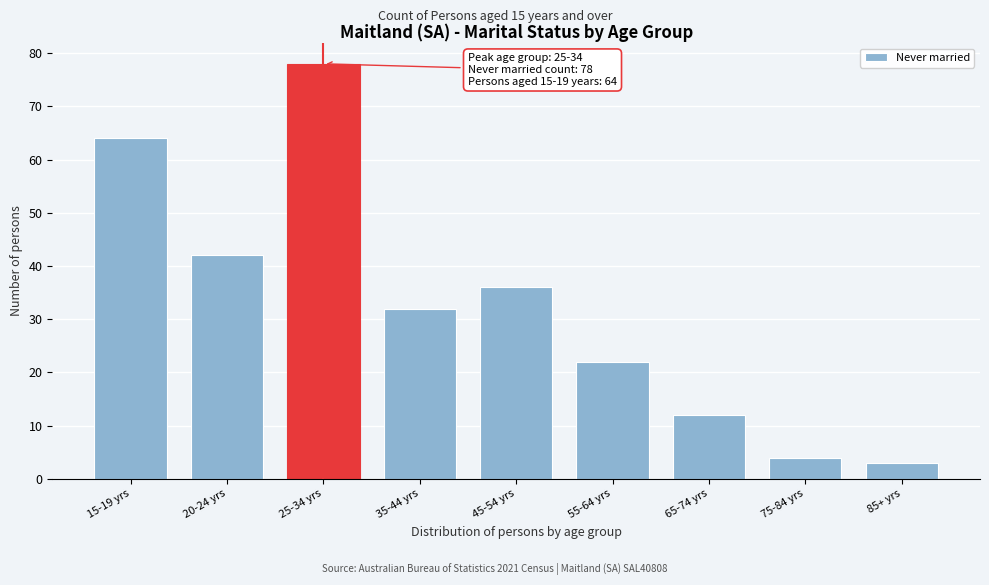

Reading left to right, what are all the values shown in this chart?

64	42	78	32	36	22	12	4	3